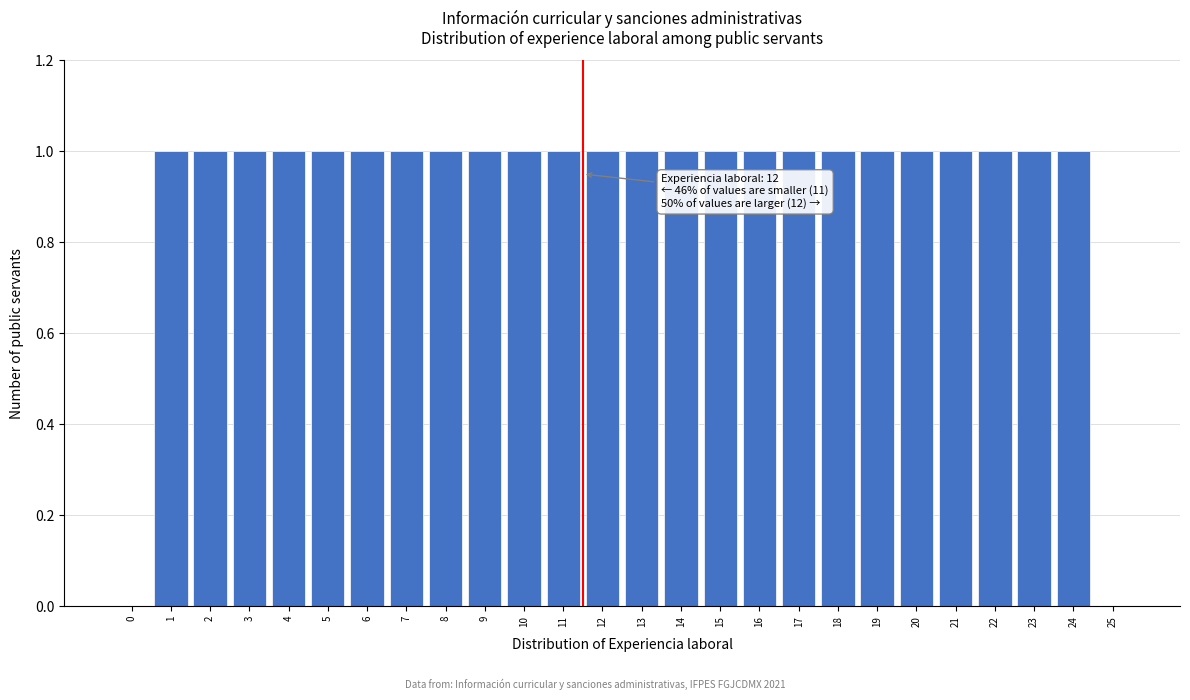

Reading left to right, list all the values displayed in this chart.

0=0	1=1	2=1	3=1	4=1	5=1	6=1	7=1	8=1	9=1	10=1	11=1	12=1	13=1	14=1	15=1	16=1	17=1	18=1	19=1	20=1	21=1	22=1	23=1	24=1	25=0